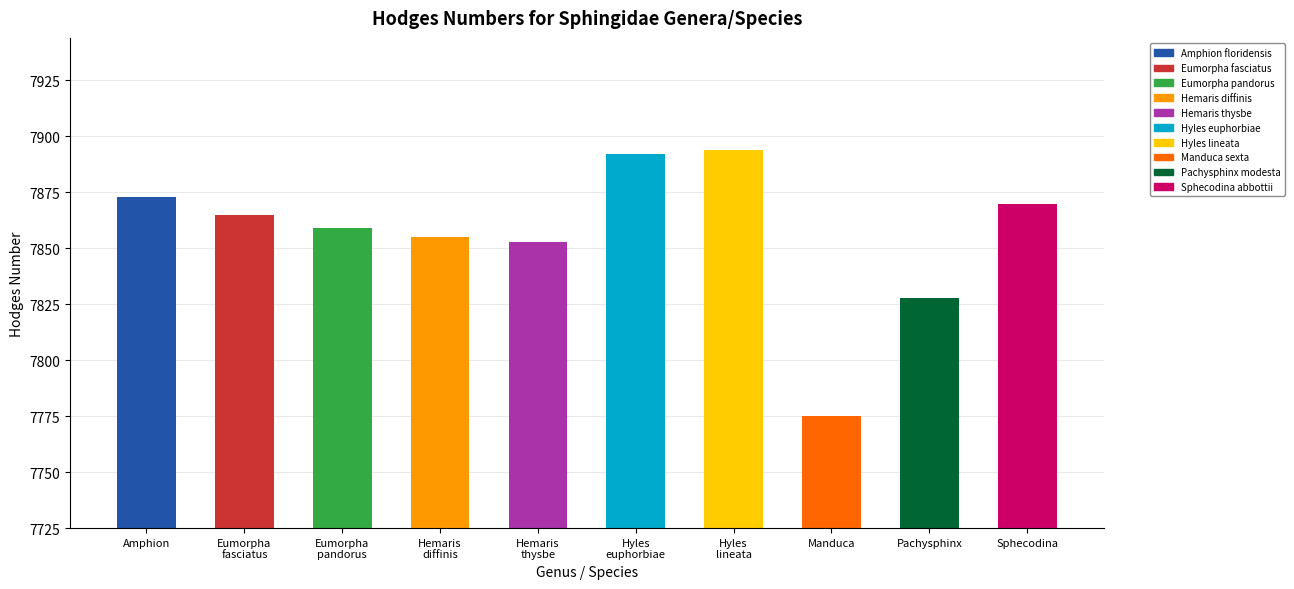

Reading left to right, transcribe all the data shown in this chart.

Amphion=7873	Eumorpha
fasciatus=7865	Eumorpha
pandorus=7859	Hemaris
diffinis=7855	Hemaris
thysbe=7853	Hyles
euphorbiae=7892	Hyles
lineata=7894	Manduca=7775	Pachysphinx=7828	Sphecodina=7870